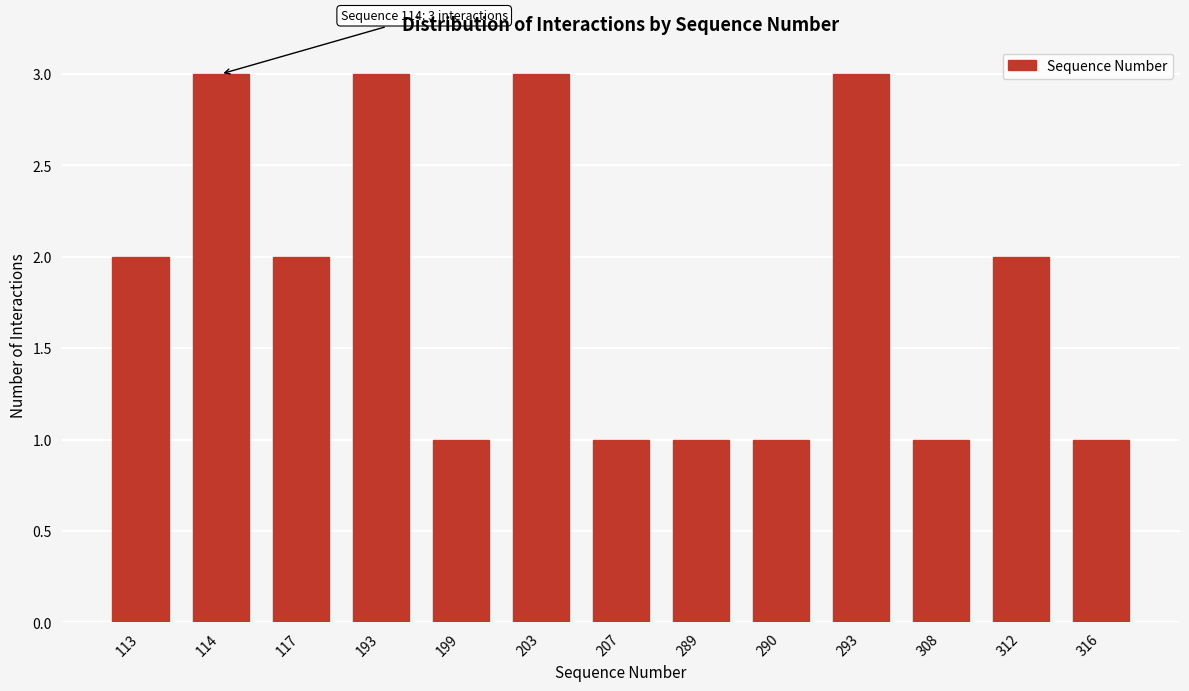

Reading right to left, transcribe all the data shown in this chart.

316=1	312=2	308=1	293=3	290=1	289=1	207=1	203=3	199=1	193=3	117=2	114=3	113=2